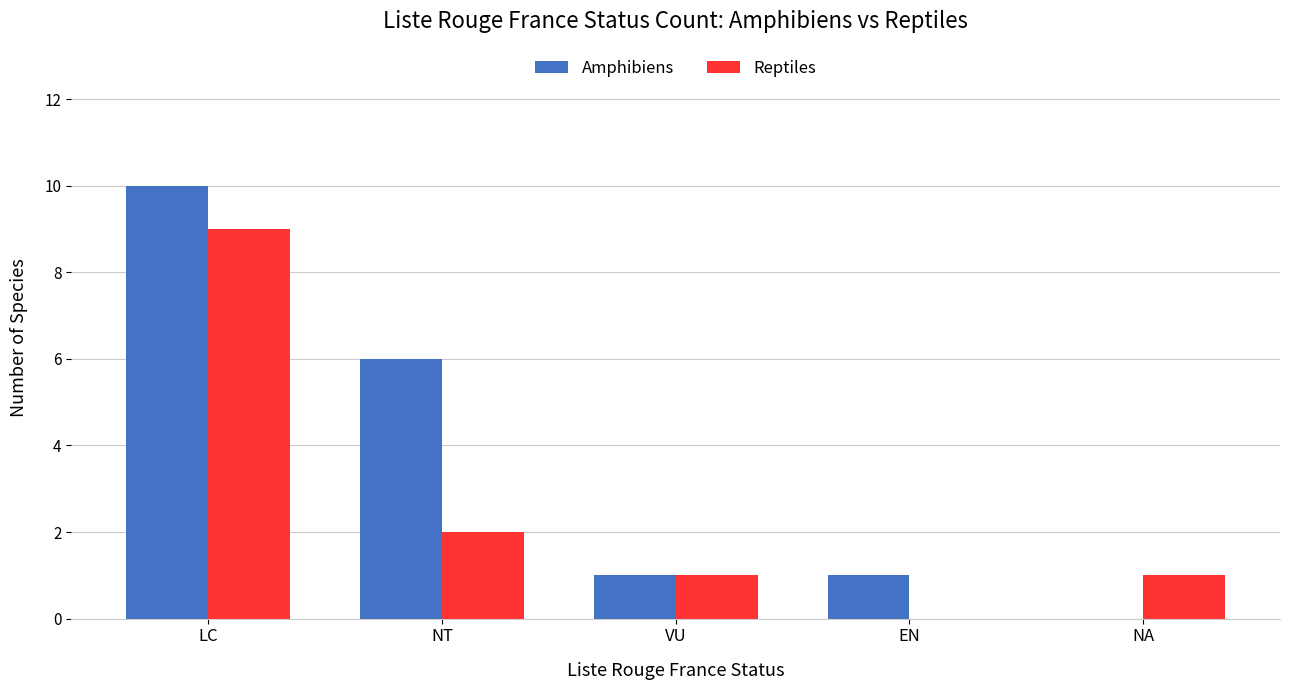

Does the chart contain stacked bars?

No